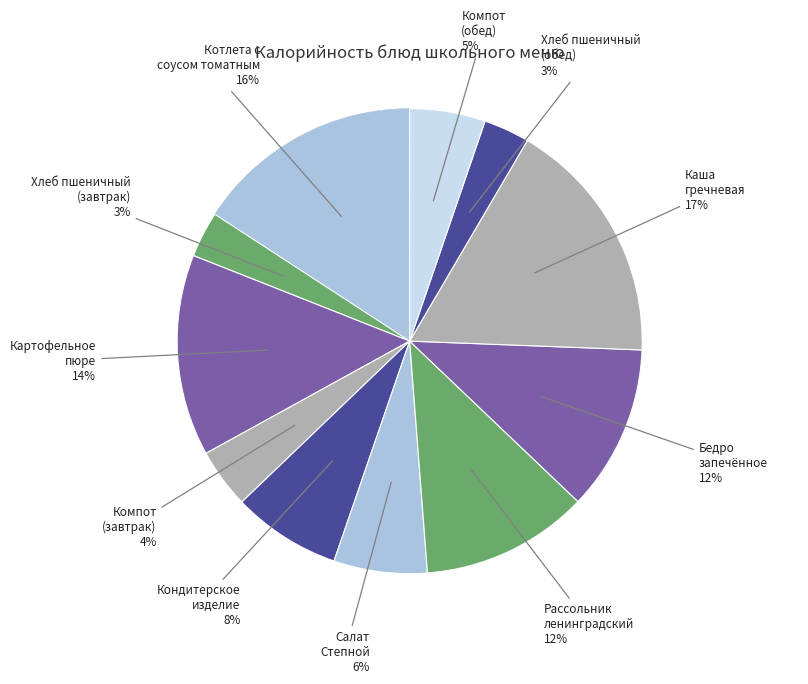

To the nearest percent, what is the average slice percentage?

9%